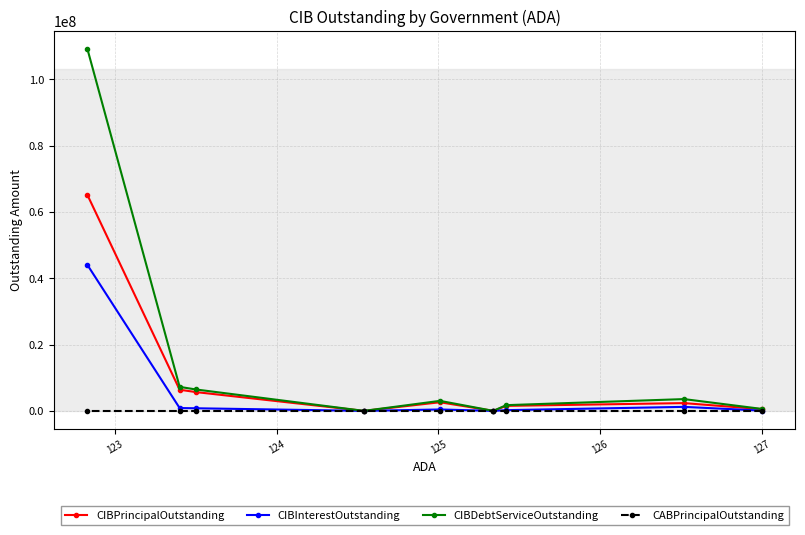

Which series has the widest spread of values?

CIBDebtServiceOutstanding